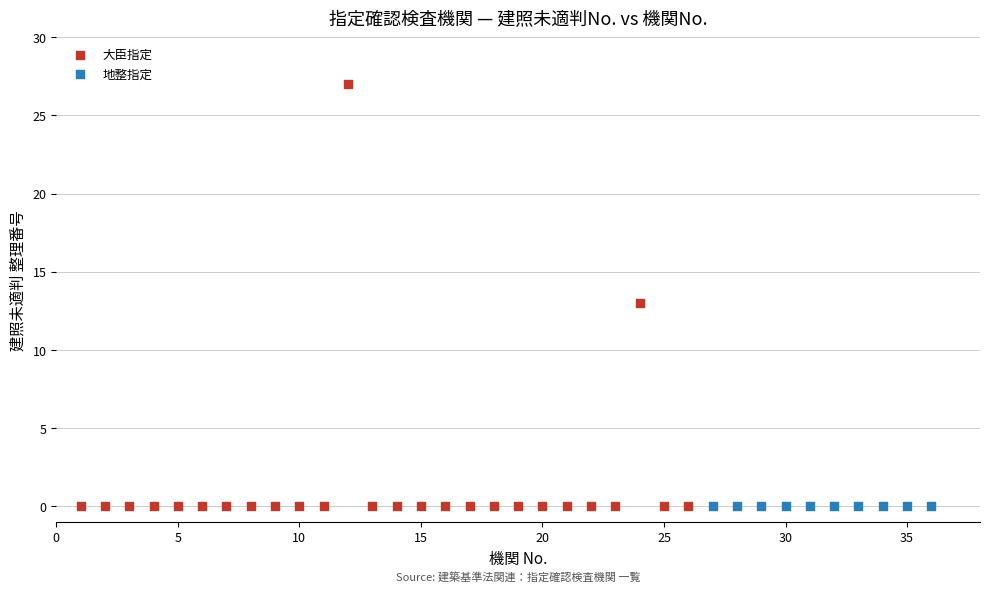

Which series contains the highest Y value?

大臣指定